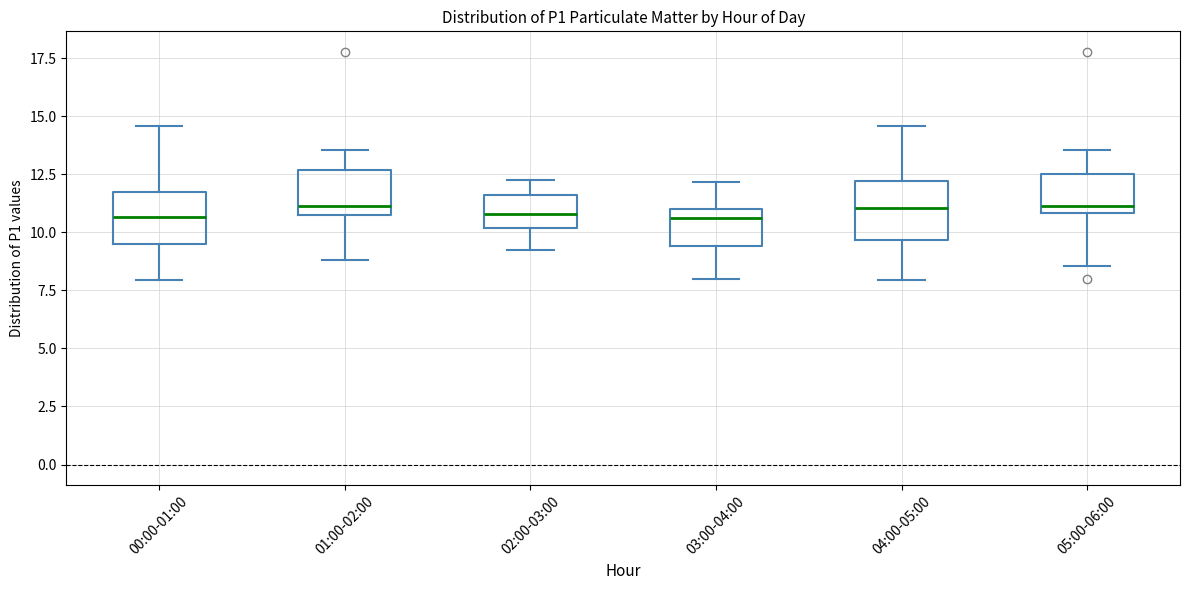

Reading left to right, transcribe this box plot: for each box, give where its median line is, the range the box spans, and where its two whiskers end, as read against the y-axis. The values are not printed on the chart, so give them approximately, as read against the axis.

00:00-01:00: median 10.5, box 9.5 to 12.0, whiskers 8.0 to 14.5
01:00-02:00: median 11.0, box 10.5 to 12.5, whiskers 9.0 to 13.5
02:00-03:00: median 11.0, box 10.0 to 11.5, whiskers 9.5 to 12.5
03:00-04:00: median 10.5, box 9.5 to 11.0, whiskers 8.0 to 12.0
04:00-05:00: median 11.0, box 9.5 to 12.0, whiskers 8.0 to 14.5
05:00-06:00: median 11.0 (just above the box's lower edge), box 11.0 to 12.5, whiskers 8.5 to 13.5